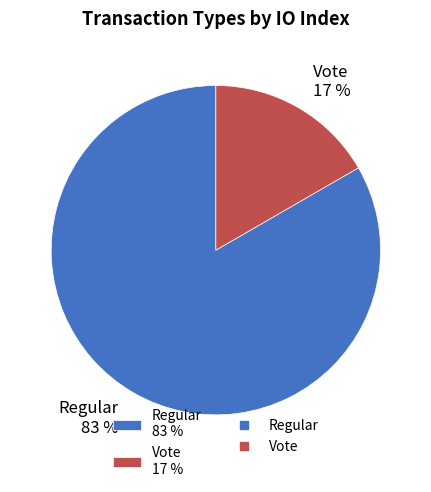

Combined, do Vote and Regular account for over 50%?

Yes